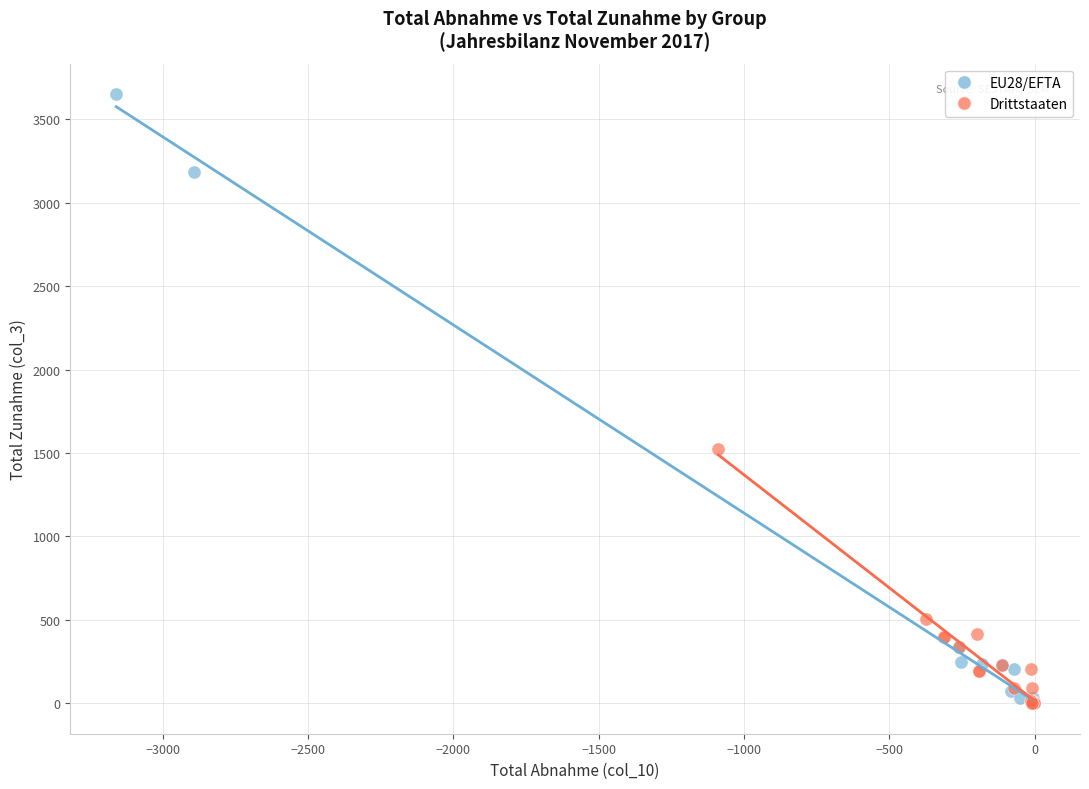

Which series has the largest Y range (max minus min)?

EU28/EFTA